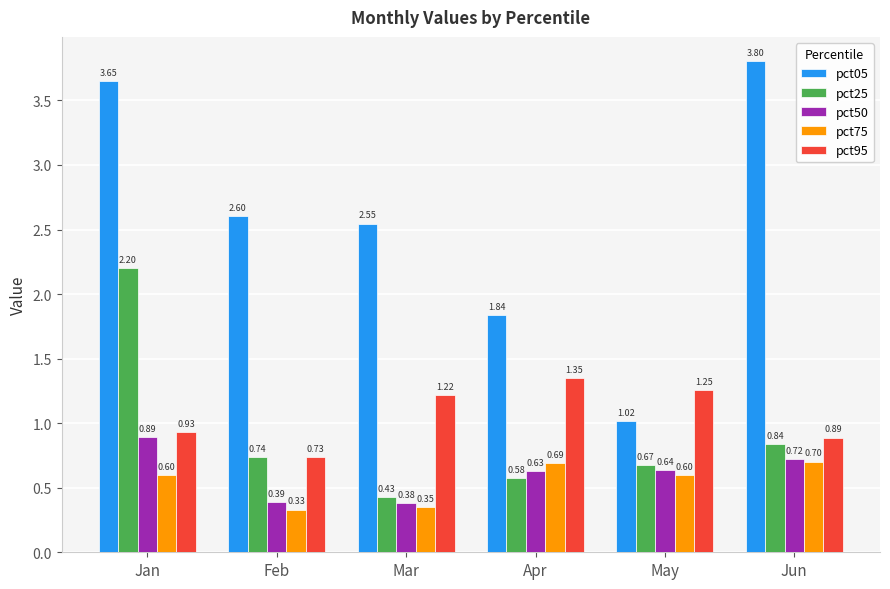

At which category is the sum across all series the highest?

Jan